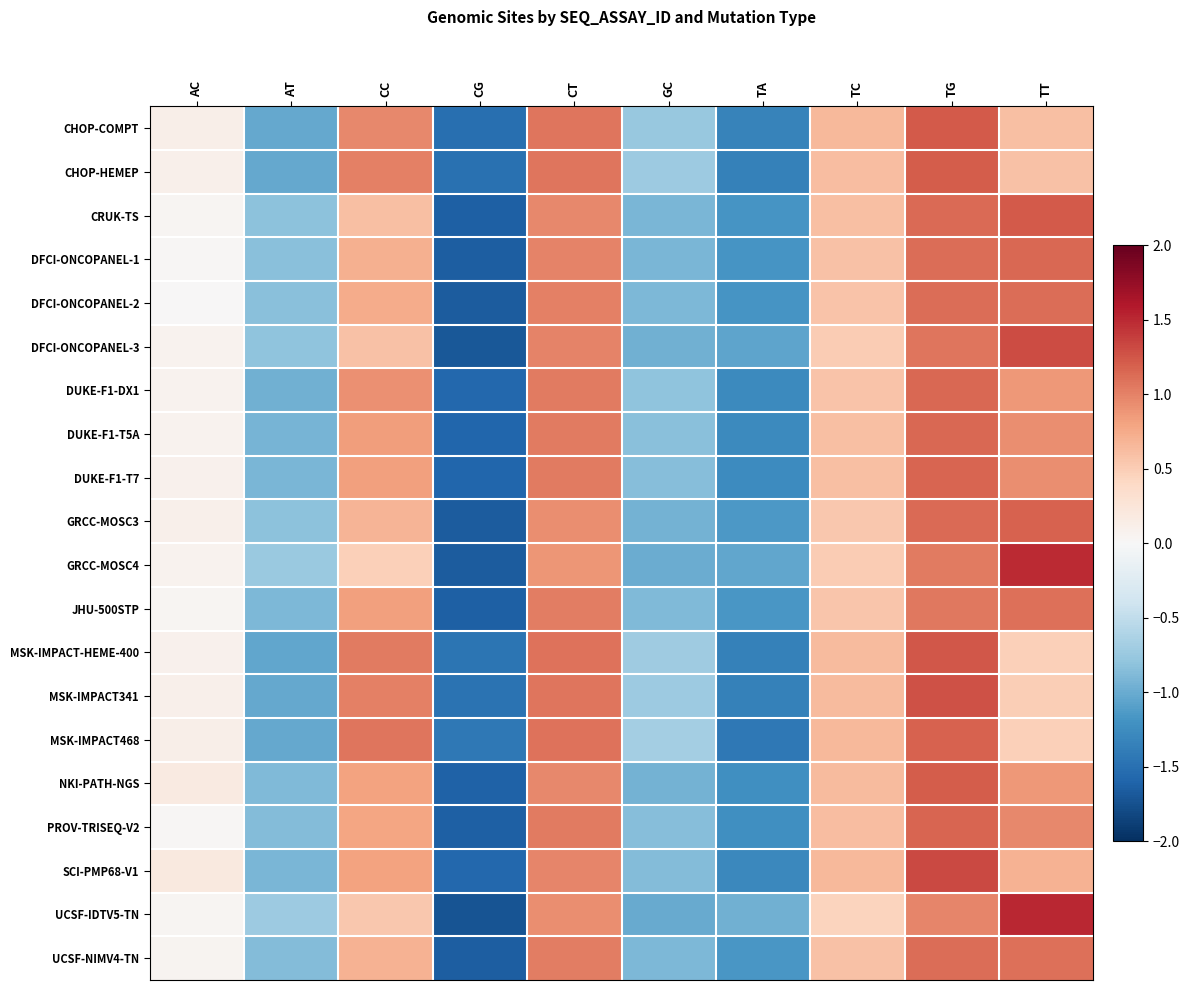

Between TT and TC, which is larger?

TC